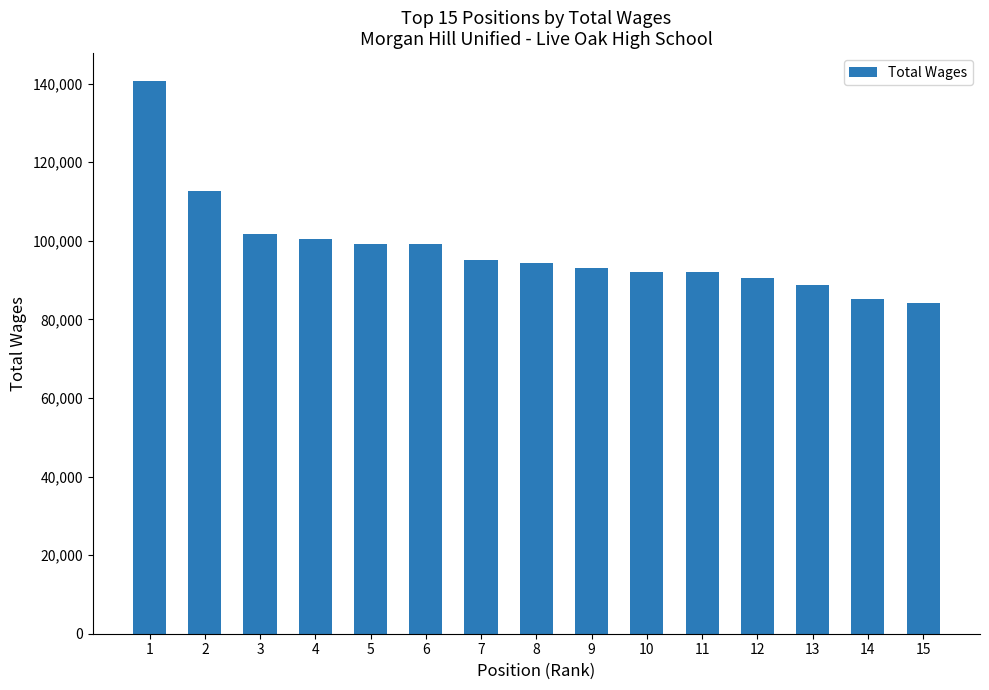

Is it true that the value at 1 is 78703?

False